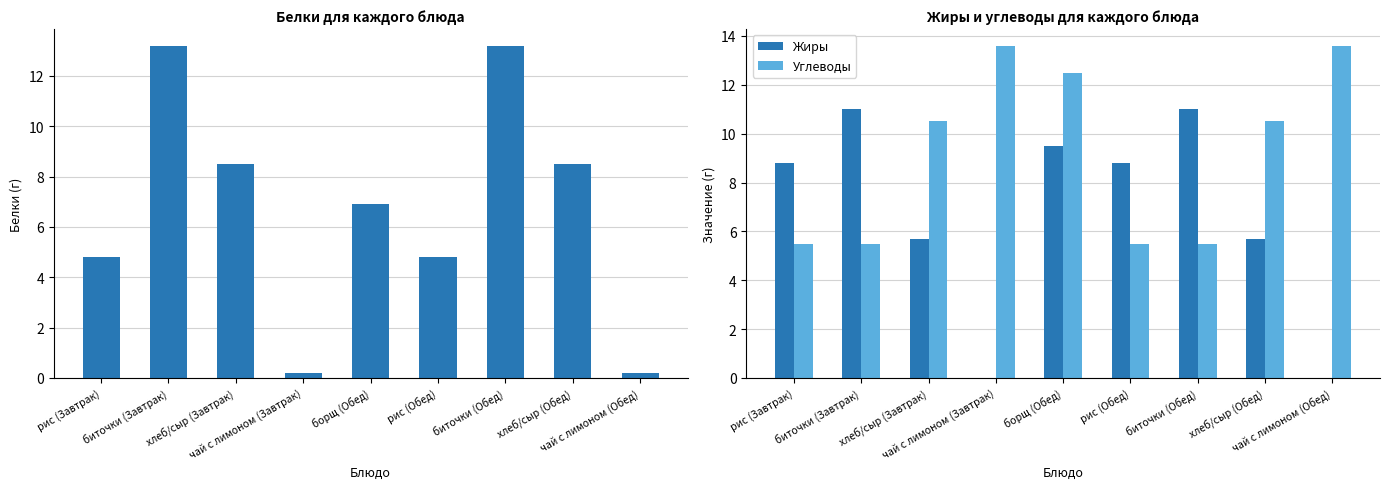

True or false: Жиры has a value of 1.6 at хлеб/сыр (Обед).

False